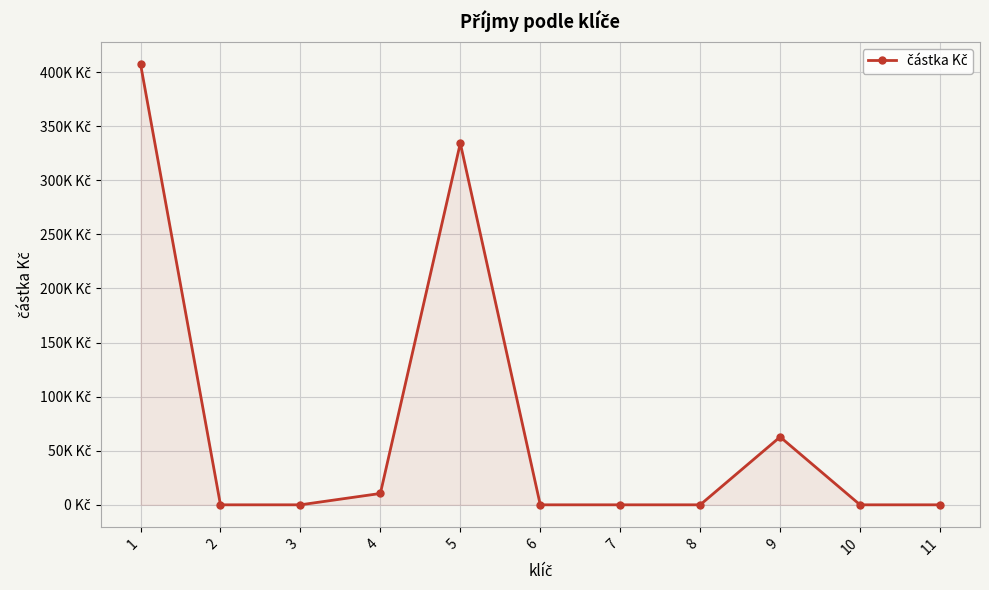

What is the difference between the second highest and second lowest values?

334358